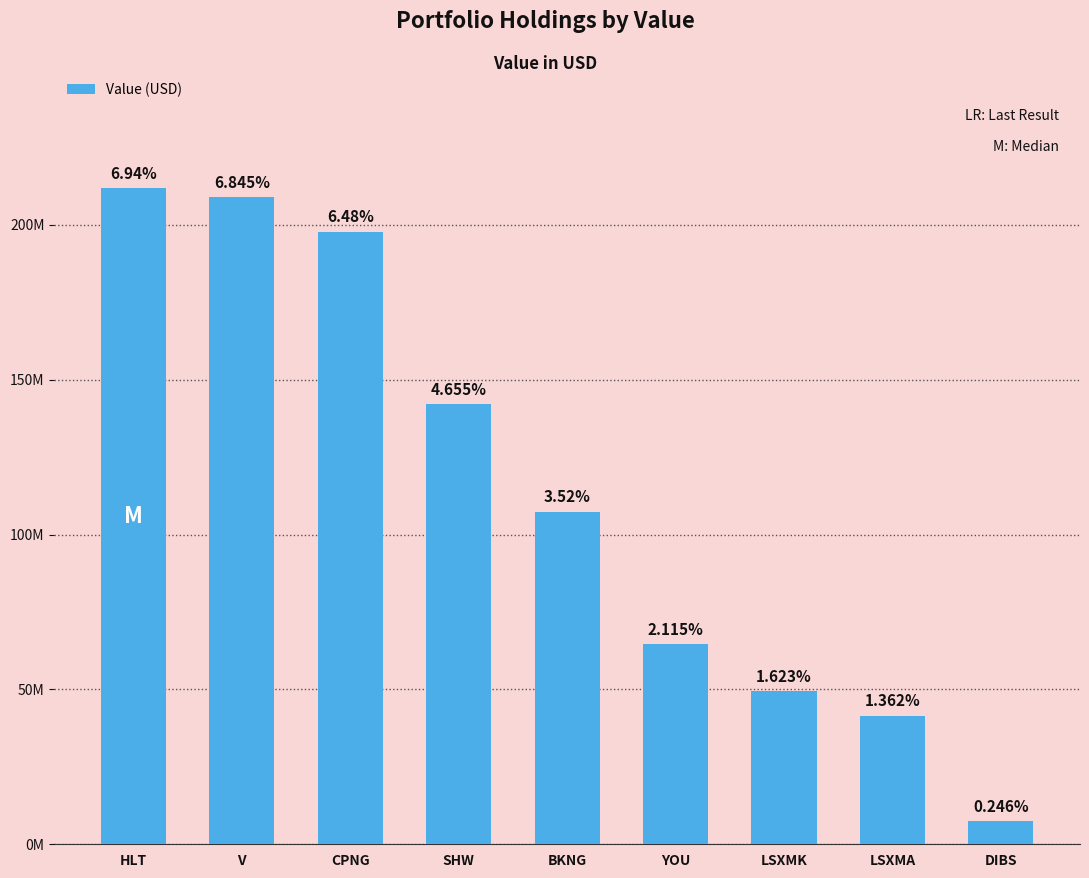

What is the change in value from HLT to LSXMK?

-162313290